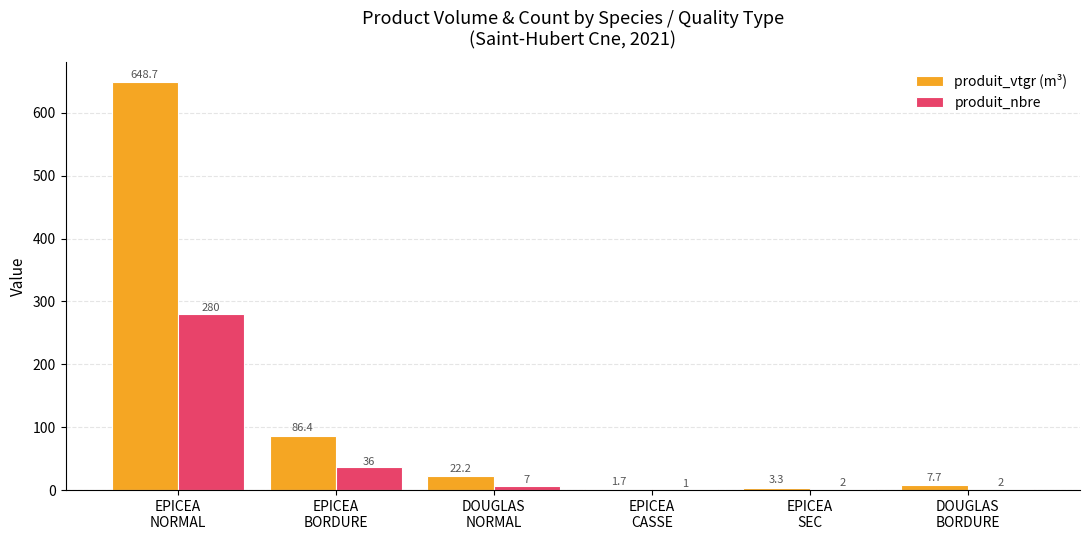

Where is produit_nbre nearest to the value 140?

EPICEA
BORDURE